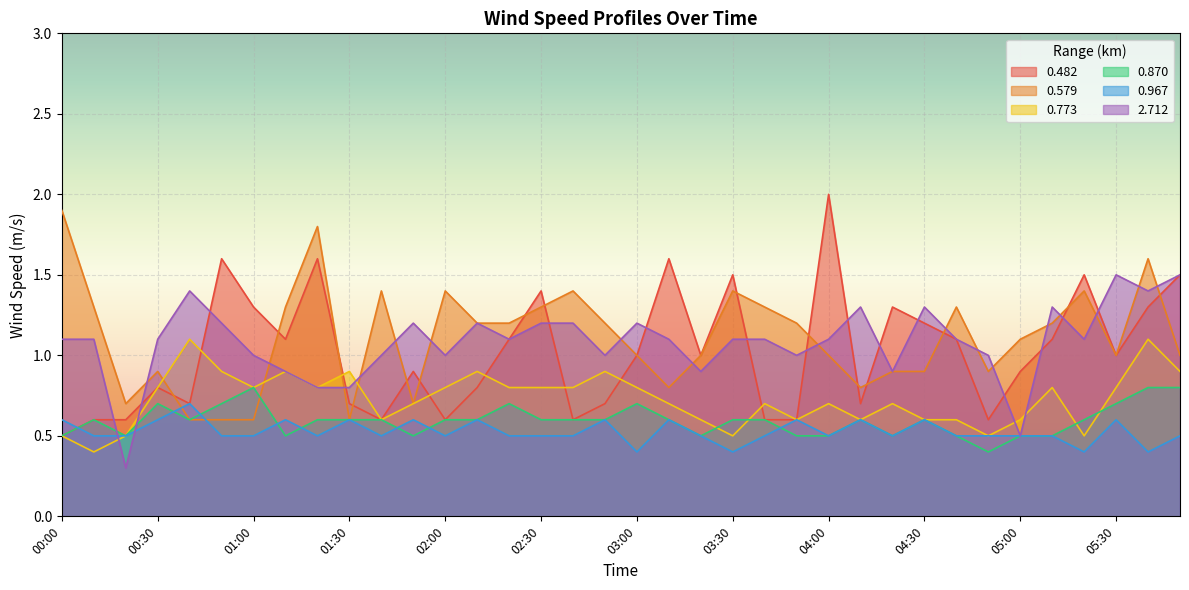

Is the value of 0.773 at 05:40 greater than the value of 0.967 at 04:20?

Yes